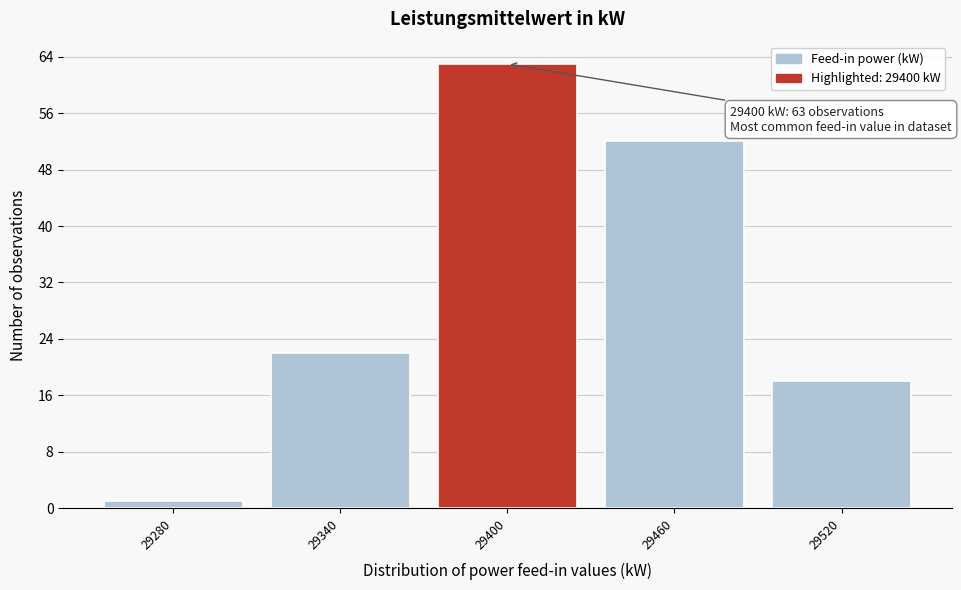

Reading right to left, extract all data points from this chart.

18	52	63	22	1